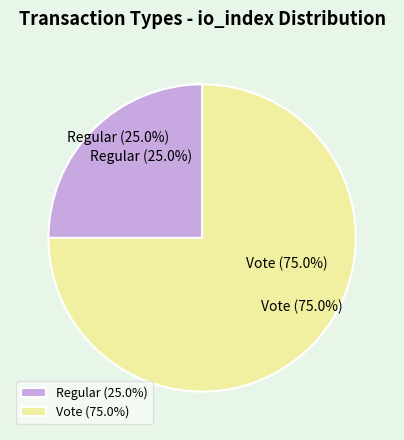

The Regular slice represents 36% of the pie. True or false?

False